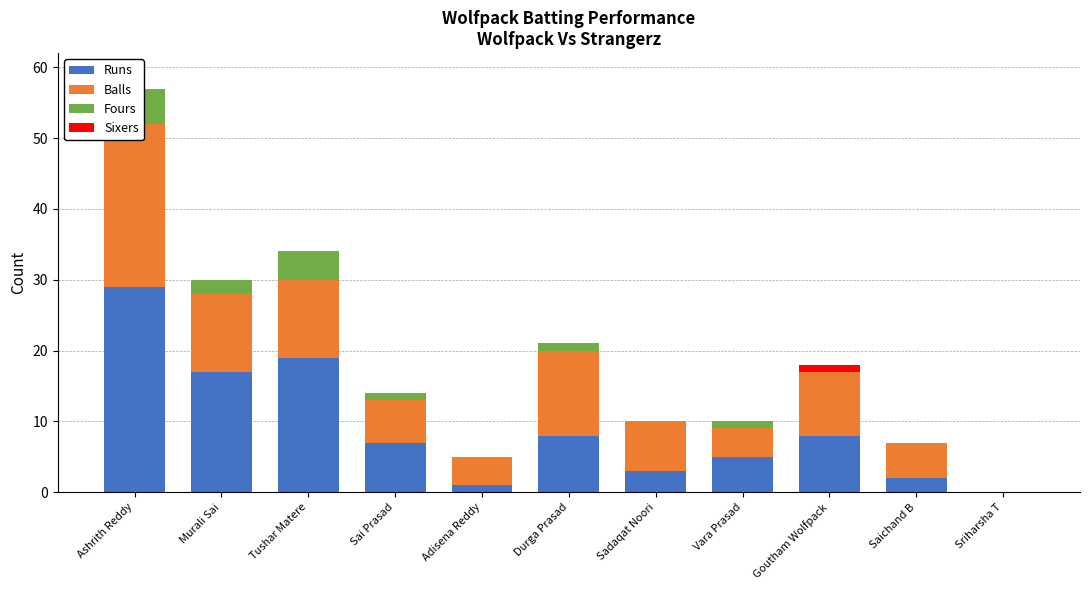

At which label does Fours reach its minimum?

Adisena Reddy